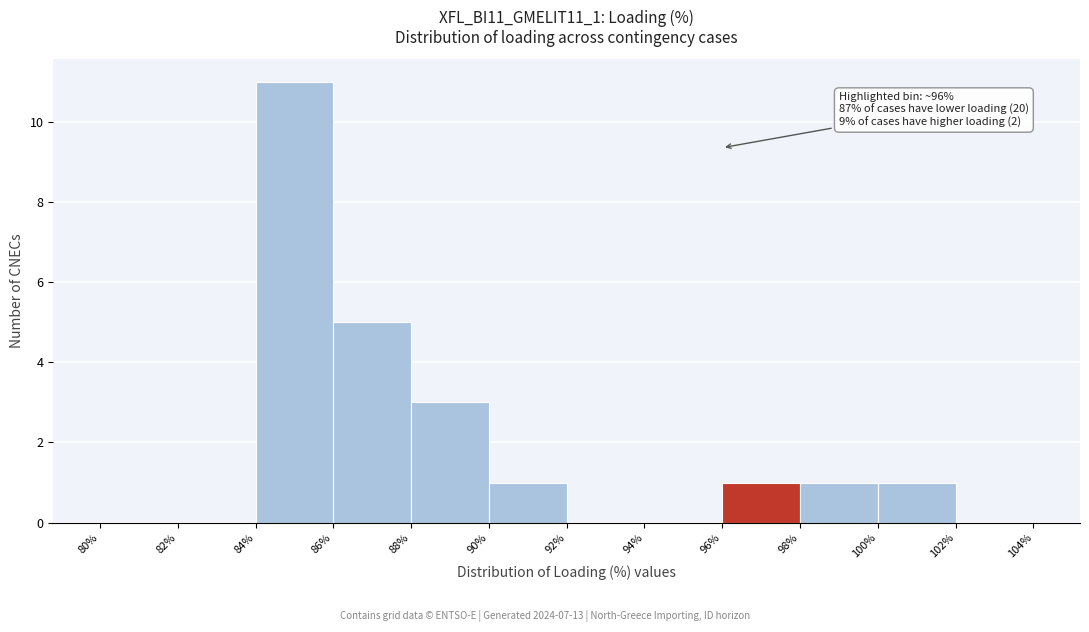

Over which range of the x-axis is the bar tallest?

84% to 86%